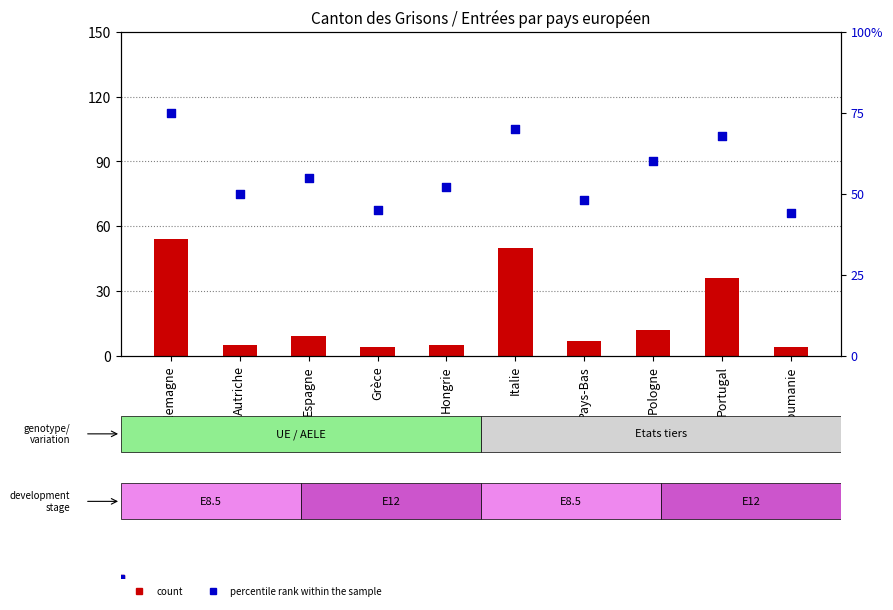

Which series has the widest spread of Y values?

count